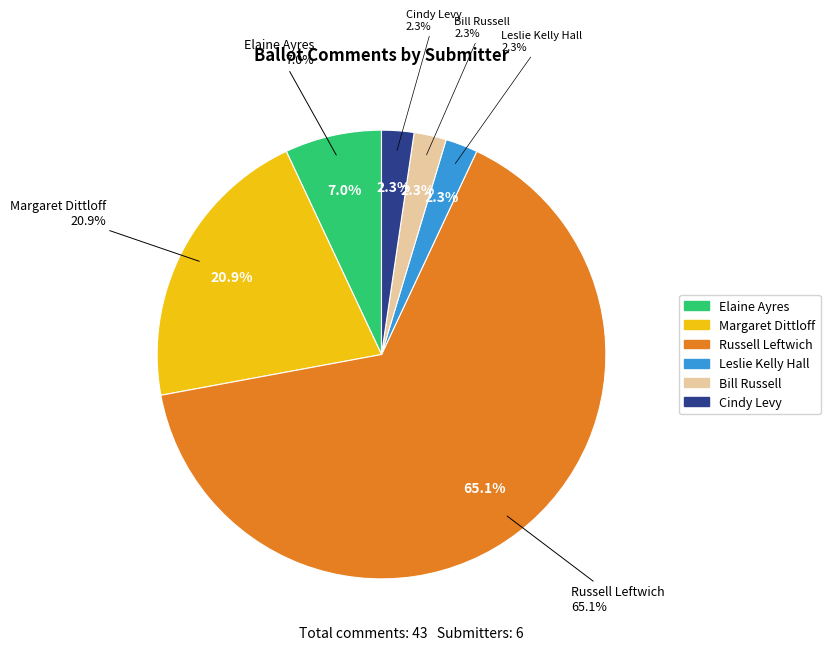

To the nearest percent, what percentage of the pie is Leslie Kelly Hall?

2%